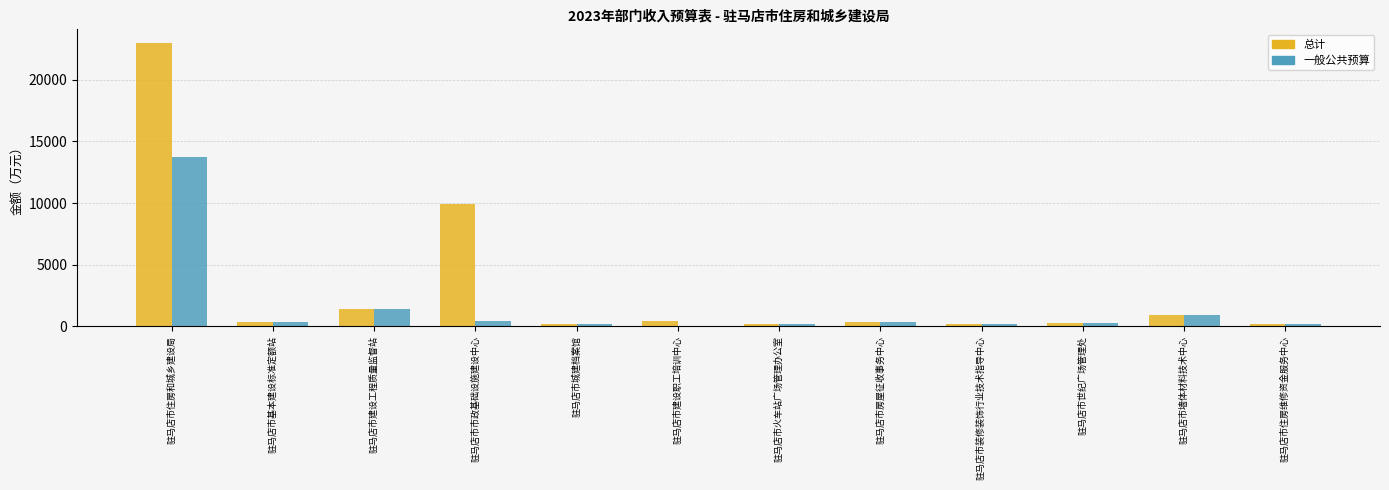

At which label is 总计 closest to 11558?

驻马店市市政基础设施建设中心